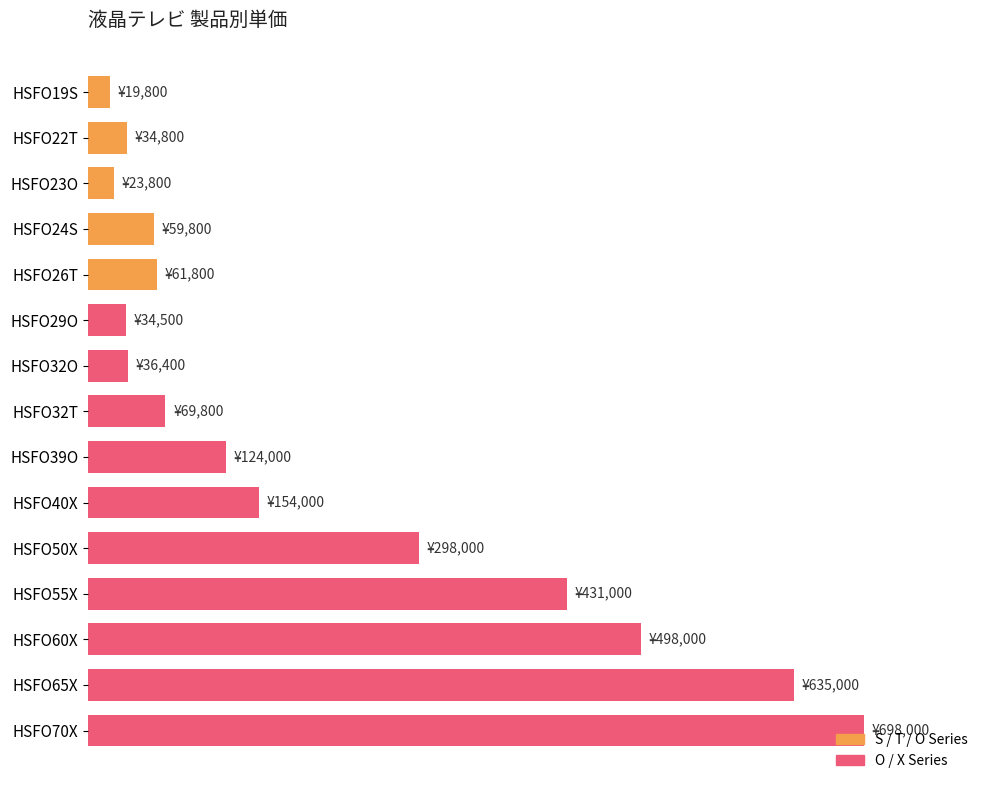

What is the greatest value displayed?

698000